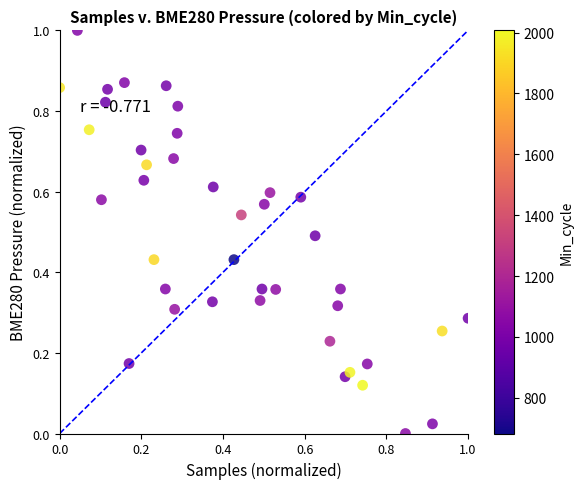

What is the range of X values (max minus min)?

1.0